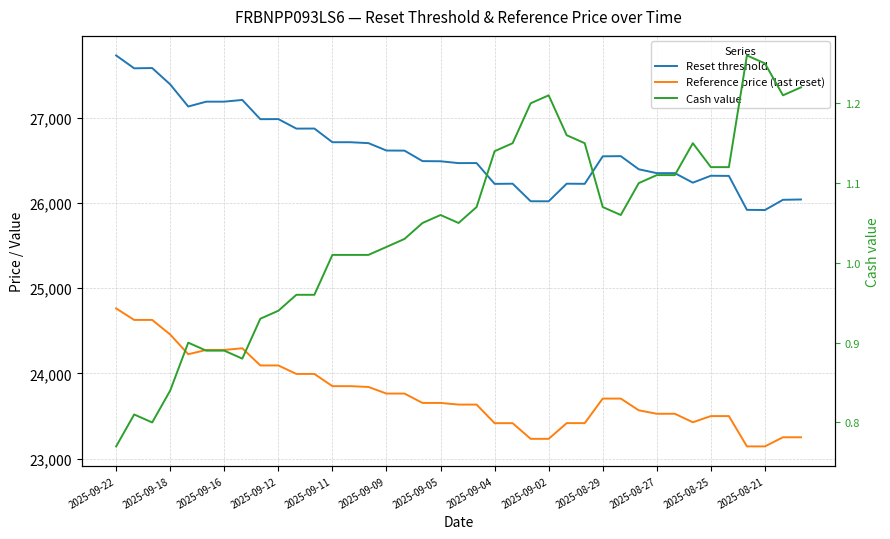

True or false: Reset threshold and Reference price (last reset) cross at least once.

False